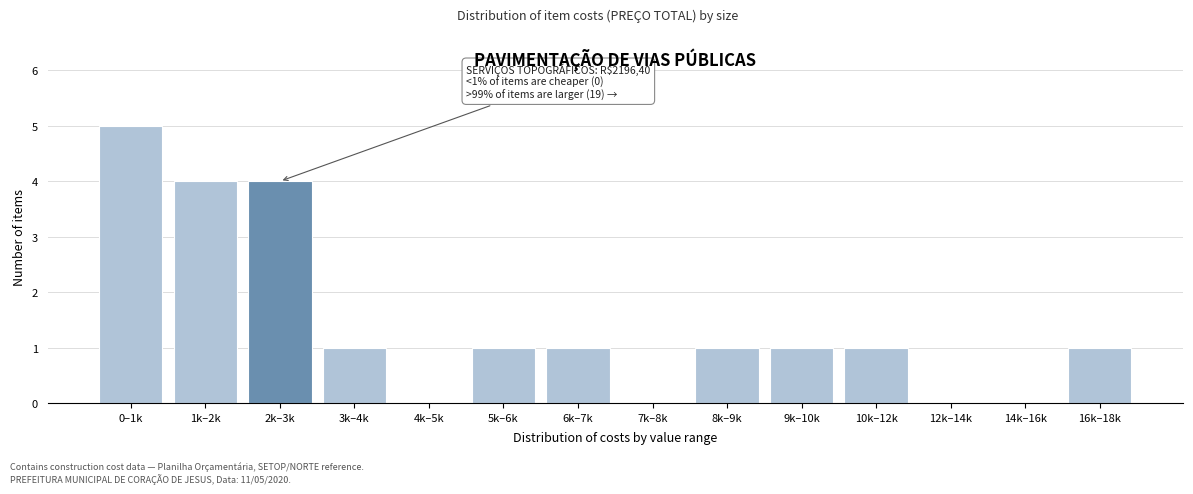

Reading left to right, extract all data points from this chart.

0–1k=5	1k–2k=4	2k–3k=4	3k–4k=1	4k–5k=0	5k–6k=1	6k–7k=1	7k–8k=0	8k–9k=1	9k–10k=1	10k–12k=1	12k–14k=0	14k–16k=0	16k–18k=1